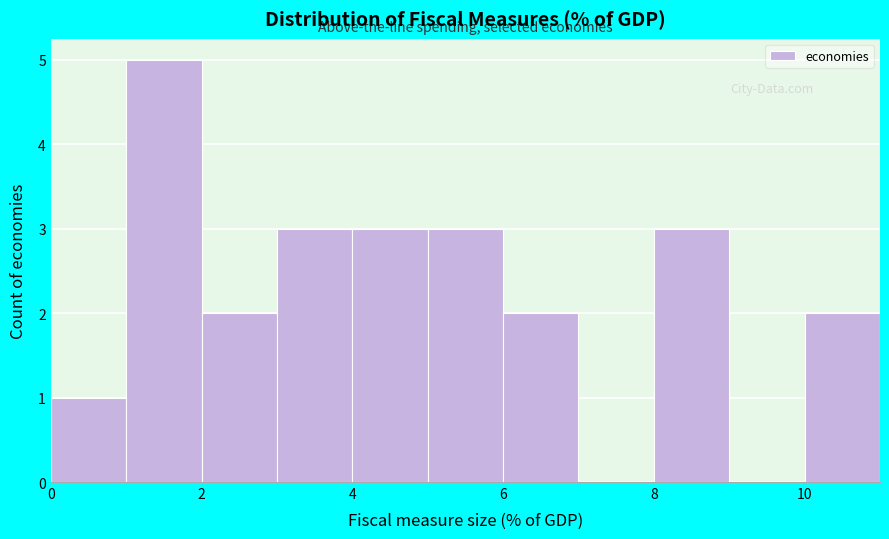

Reading left to right, list every bar in this chart as the range it spans on the x-axis followed by its height. The values are not printed on the chart, so give them approximately, as read against the axis.

0 to 1: 1
1 to 2: 5
2 to 3: 2
3 to 4: 3
4 to 5: 3
5 to 6: 3
6 to 7: 2
7 to 8: 0
8 to 9: 3
9 to 10: 0
10 to 11: 2